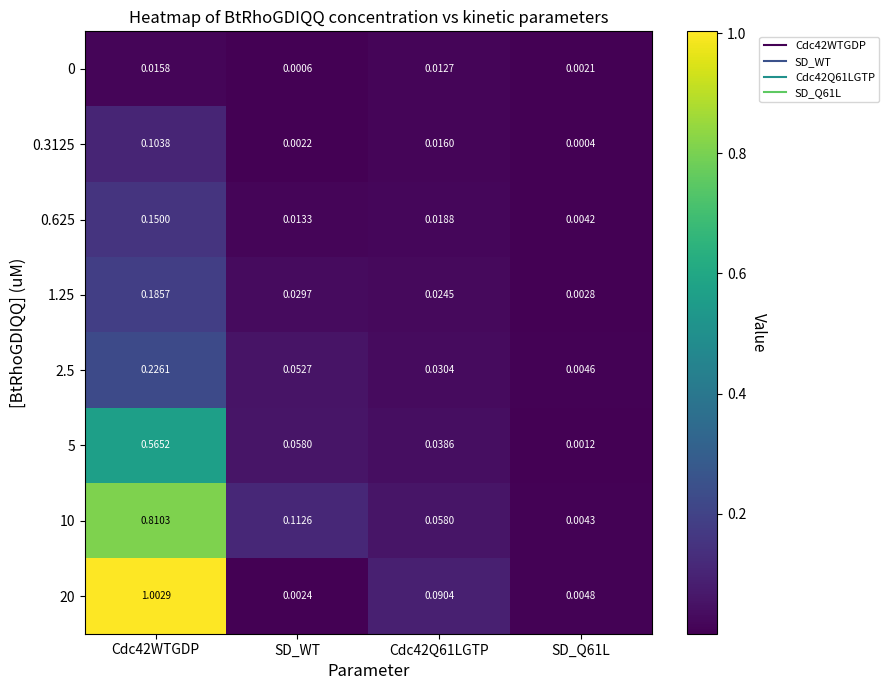

Is the value of 10 at SD_Q61L greater than the value of 0 at SD_WT?

Yes